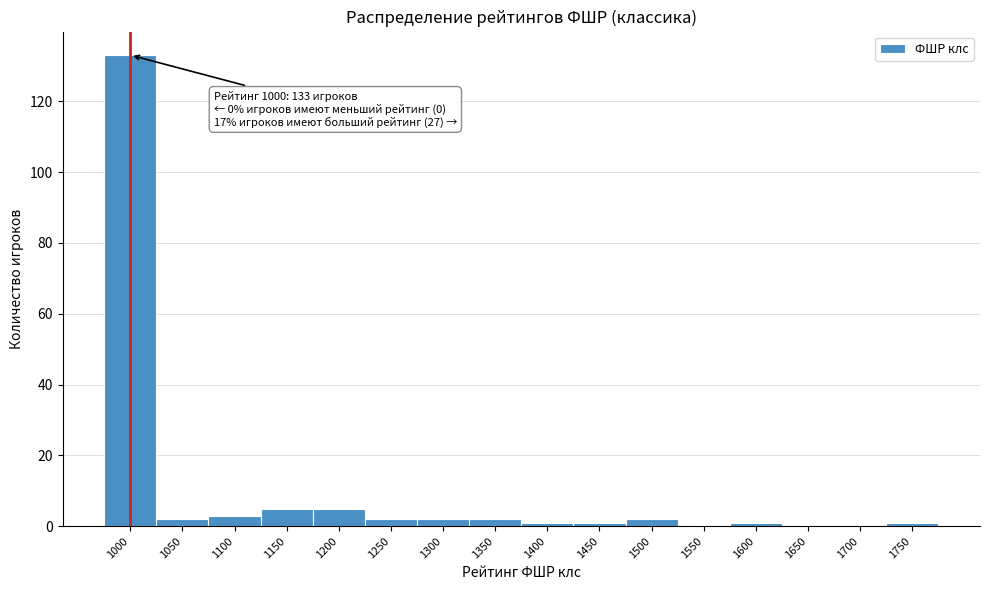

Reading left to right, list all the values displayed in this chart.

1000=133	1050=2	1100=3	1150=5	1200=5	1250=2	1300=2	1350=2	1400=1	1450=1	1500=2	1550=0	1600=1	1650=0	1700=0	1750=1